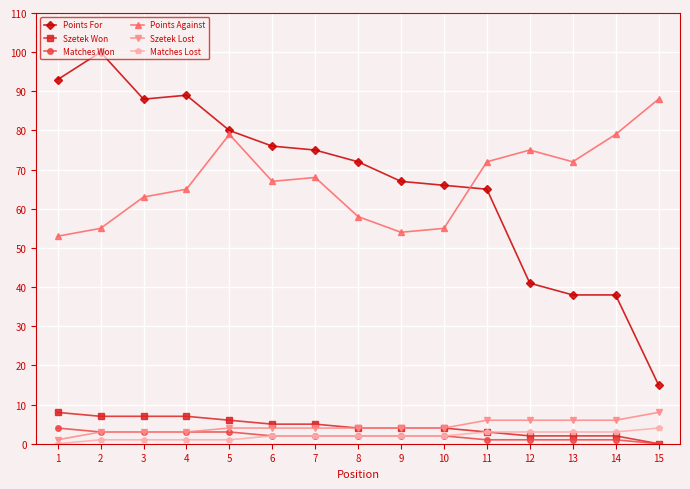

How many values in the Points Against series are below 67?

7